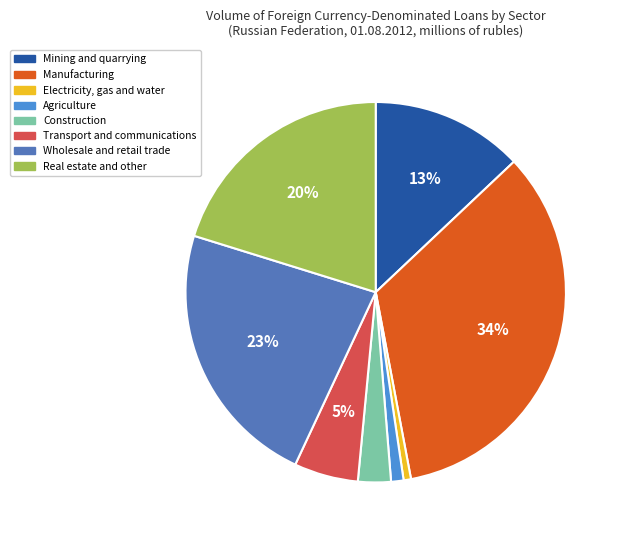

To the nearest percent, what is the difference between the largest and smallest slice percentages?

33%